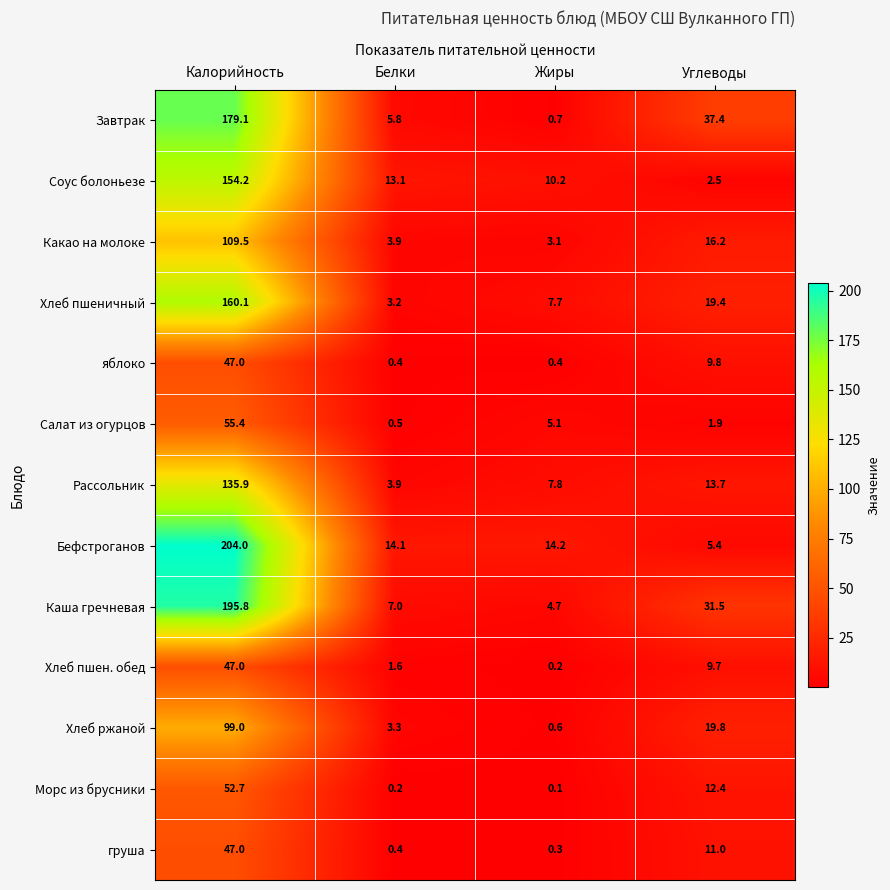

At which category is the sum across all series the highest?

Калорийность